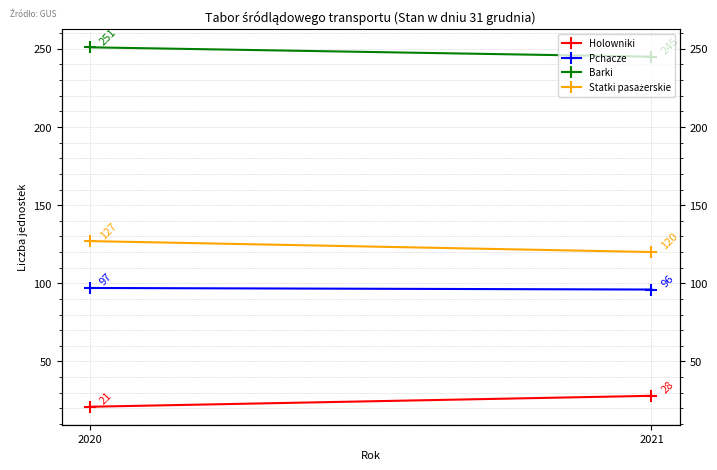

The Statki pasażerskie series shows 120 at 2021. True or false?

True